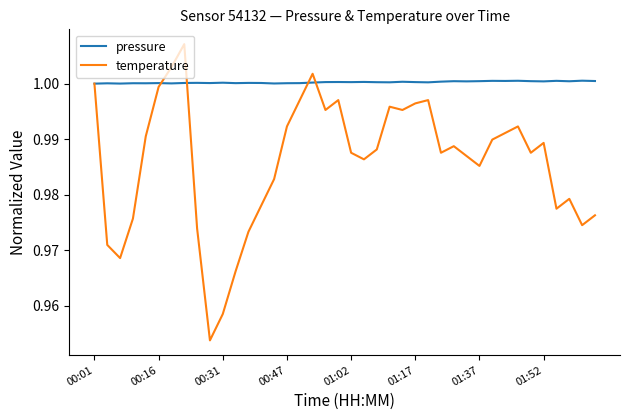

List the series in order of their overall mean, lowest first.

temperature, pressure